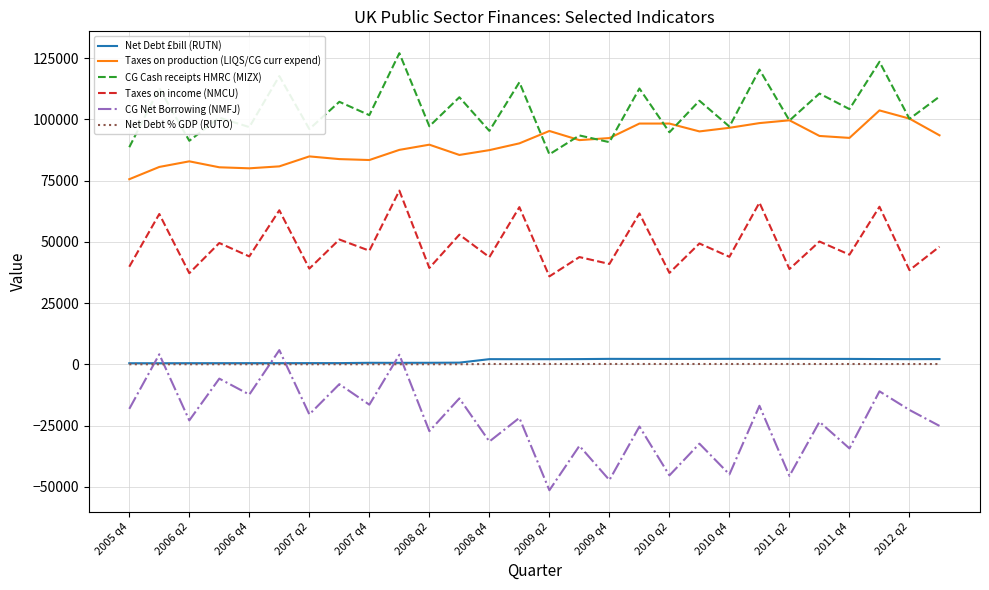

What are all the series names shown in the legend?

Net Debt £bill (RUTN), Taxes on production (LIQS/CG curr expend), CG Cash receipts HMRC (MIZX), Taxes on income (NMCU), CG Net Borrowing (NMFJ), Net Debt % GDP (RUTO)